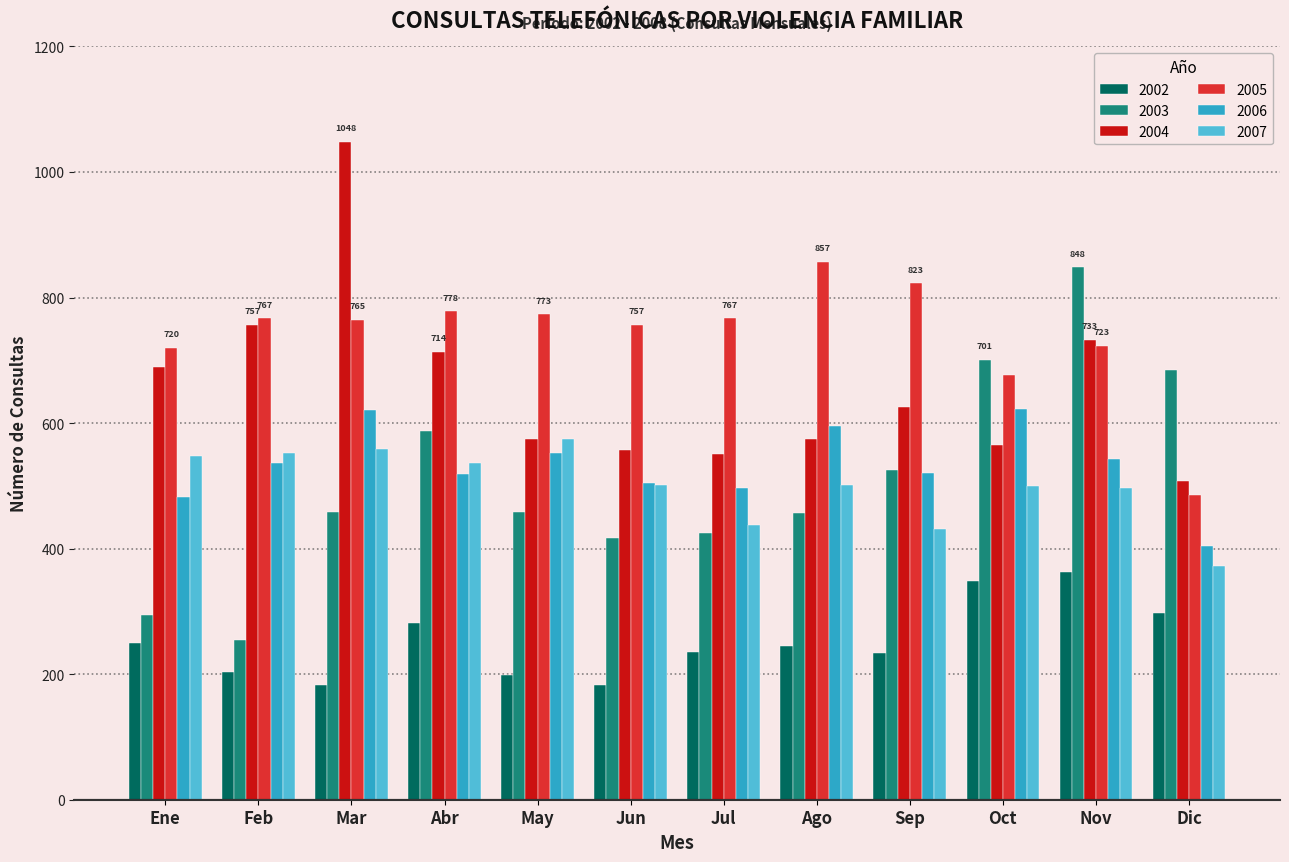

At how many categories does at least one series exceed 456?

12